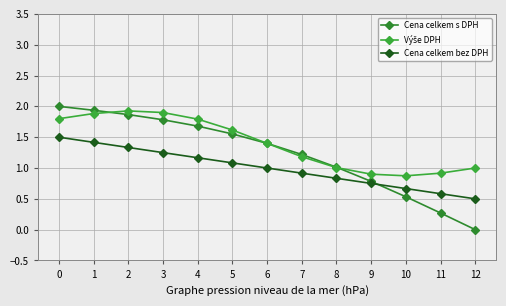

How many times do Cena celkem bez DPH and Cena celkem s DPH cross each other?

1